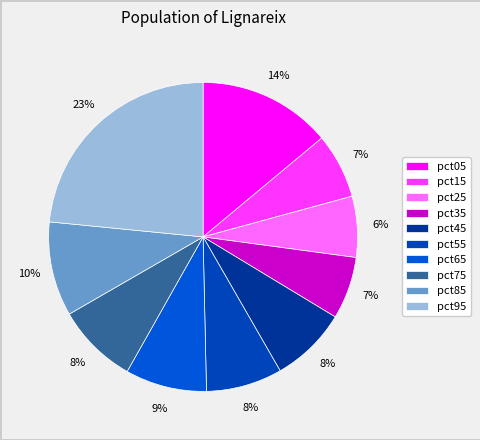

To the nearest percent, what is the difference between the pct65 and pct35 slice percentages?

2%